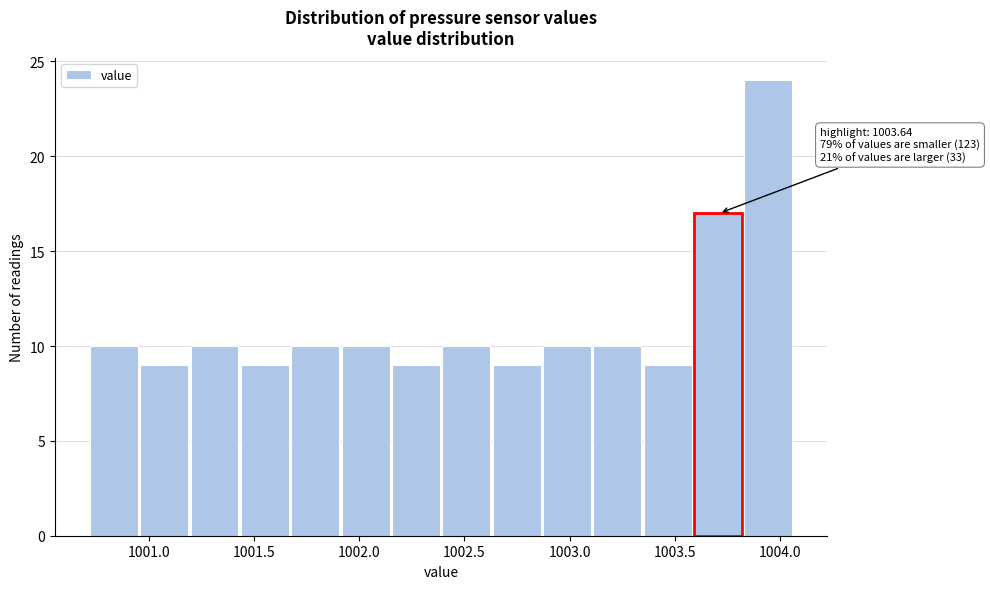

Over which range of the x-axis is the bar tallest?

1003.85 to 1004.05